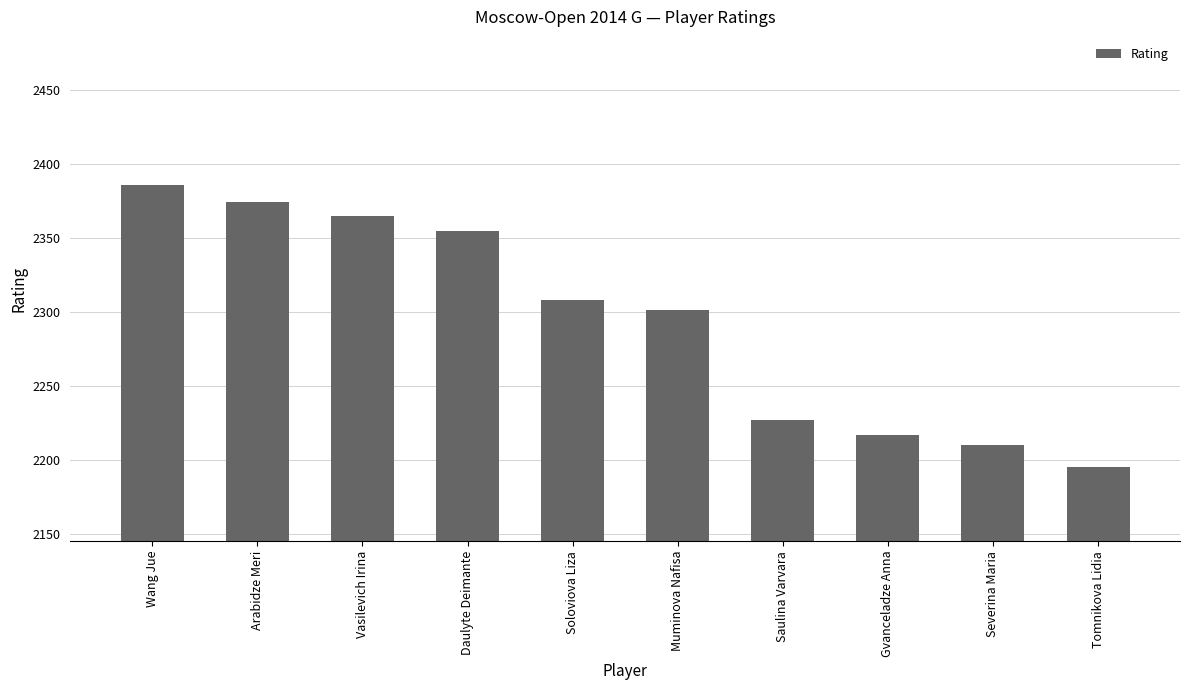

Reading left to right, what are all the values shown in this chart?

2386	2374	2365	2355	2308	2301	2227	2217	2210	2195